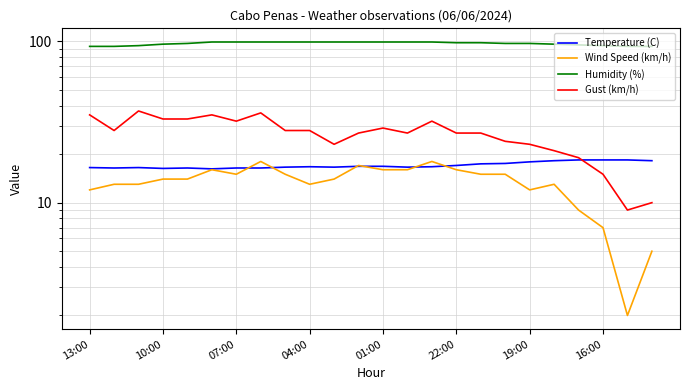

Is this an area chart (filled region under the line)?

No